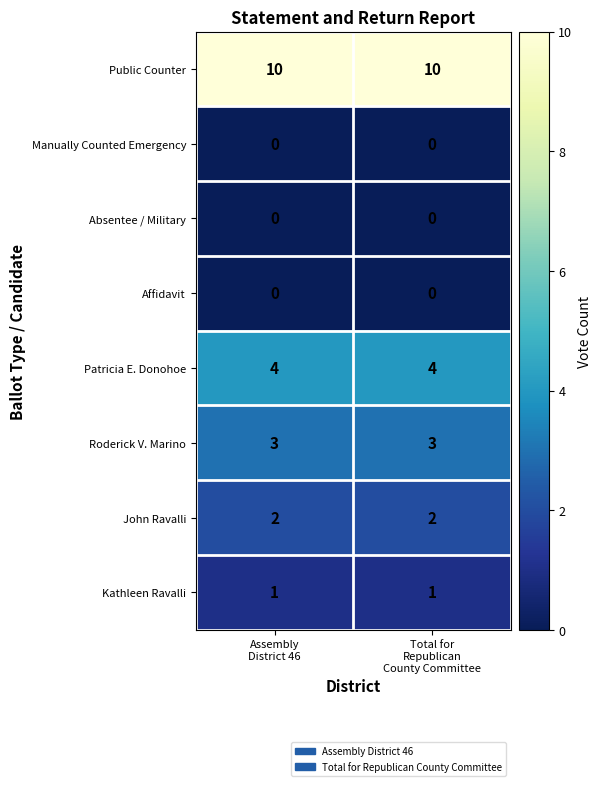

Reading left to right, what are all the values shown in this chart?

Public Counter: 10	10
Manually Counted Emergency: 0	0
Absentee / Military: 0	0
Affidavit: 0	0
Patricia E. Donohoe: 4	4
Roderick V. Marino: 3	3
John Ravalli: 2	2
Kathleen Ravalli: 1	1